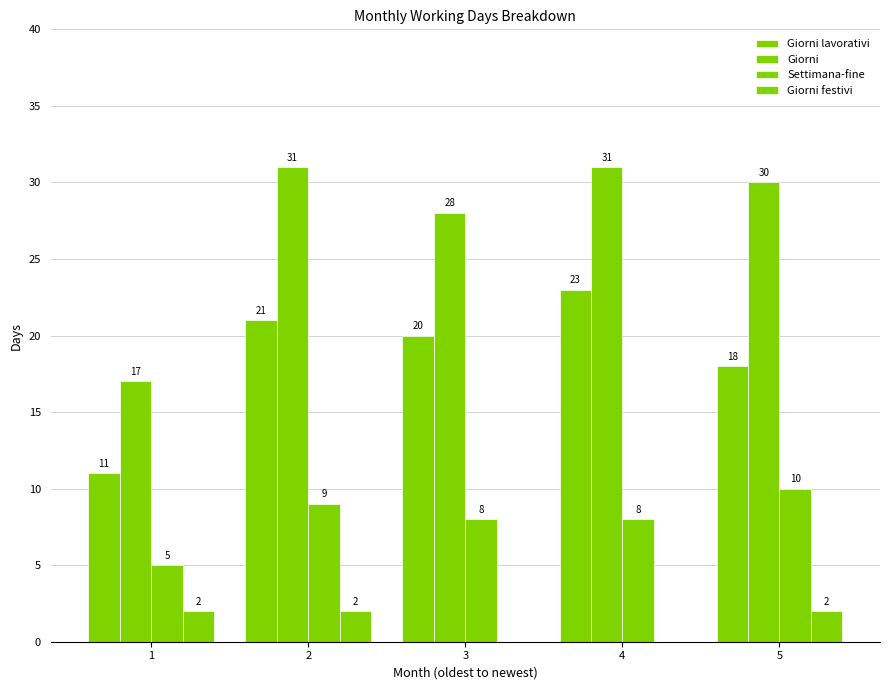

Is the value of Giorni festivi at 3 greater than the value of Giorni at 4?

No